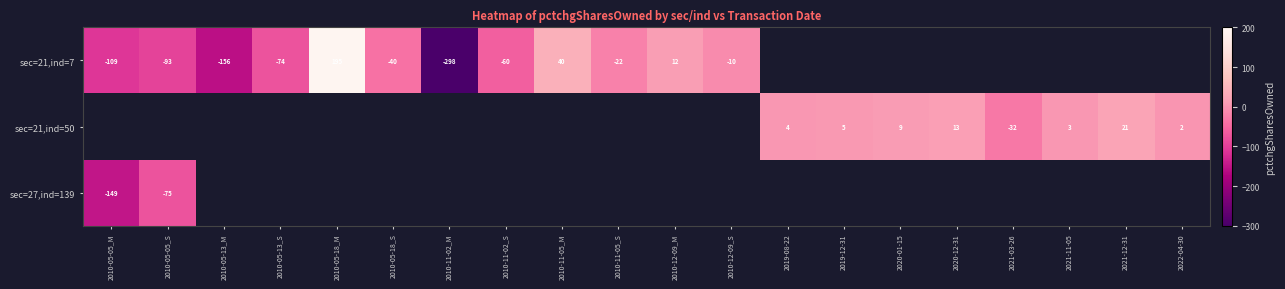

What is the sum of the sec=21,ind=7 values at 2010-11-05_S and 2010-05-05_M?

-131